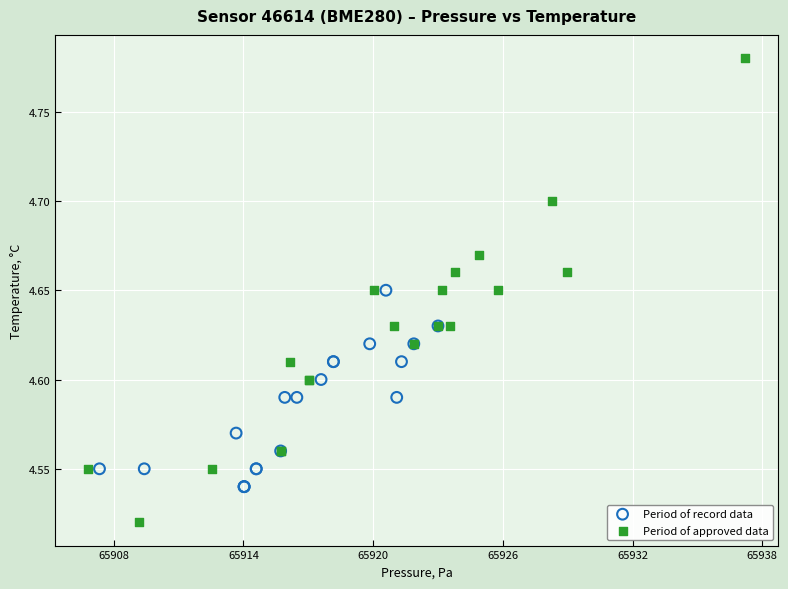

What are all the series names shown in the legend?

Period of record data, Period of approved data